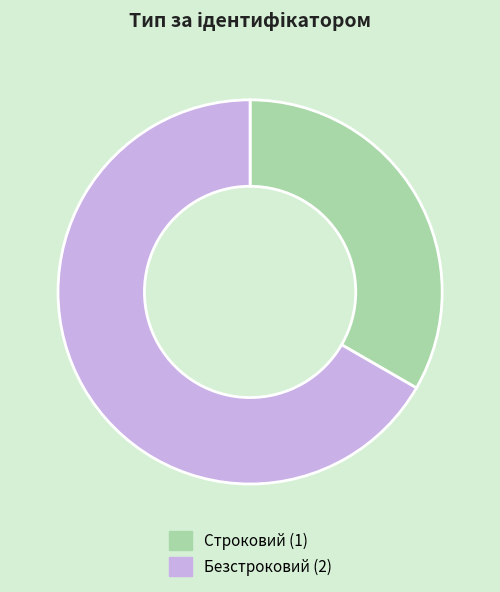

What is the ratio of the value at Безстроковий to the value at Строковий?

2.0